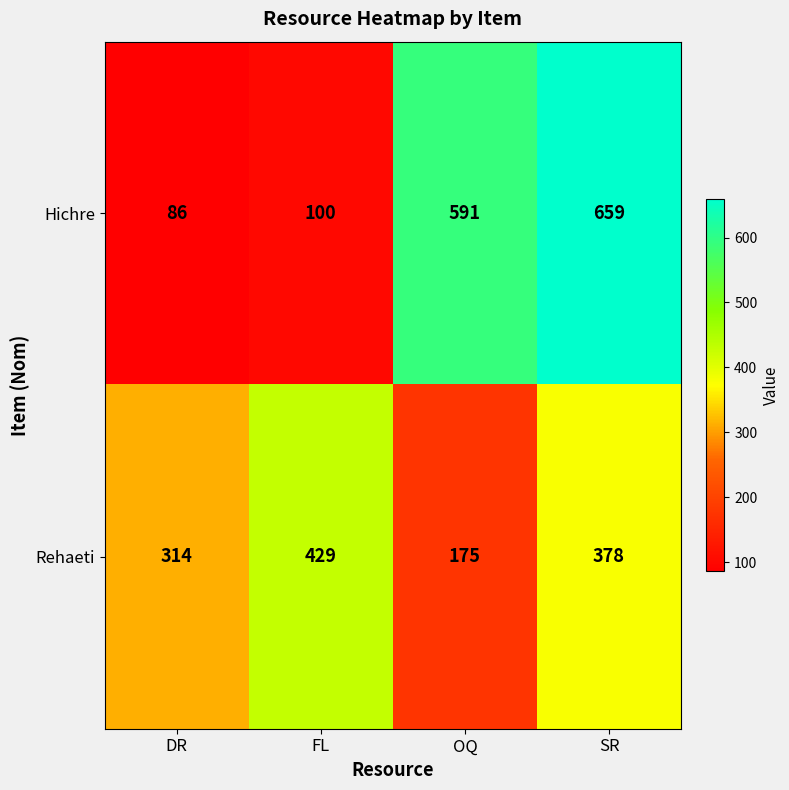

How many series are shown in this chart?

2